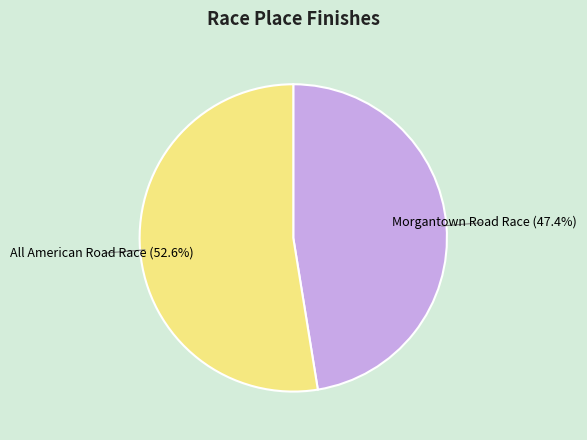

To the nearest percent, what is the combined percentage of Morgantown Road Race and All American Road Race?

100%